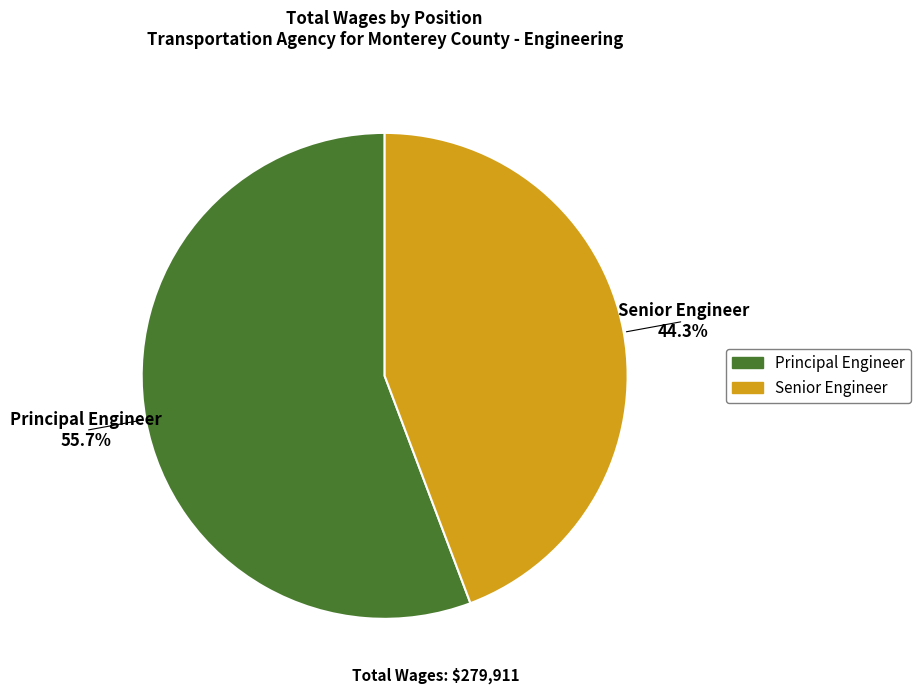

Which slice represents more than half of the pie?

Principal Engineer